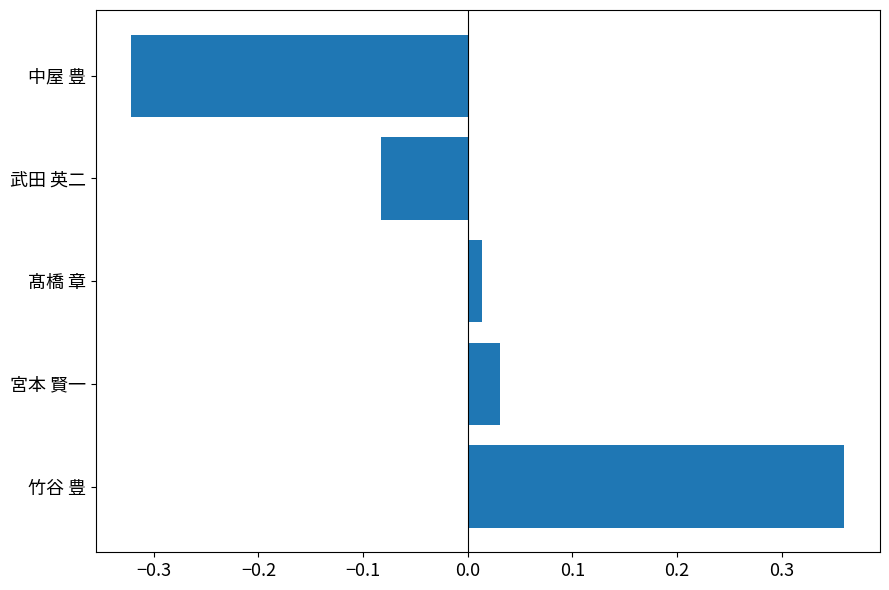

What is the difference between the maximum and minimum values?

0.7